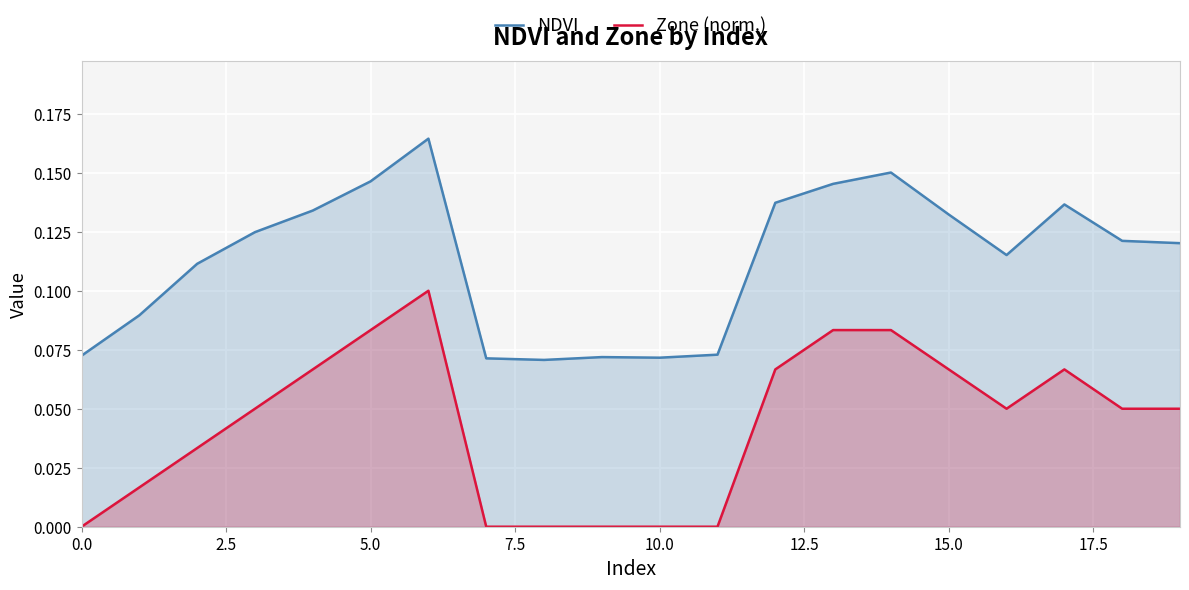

True or false: Zone (norm.) and NDVI intersect in this chart.

False